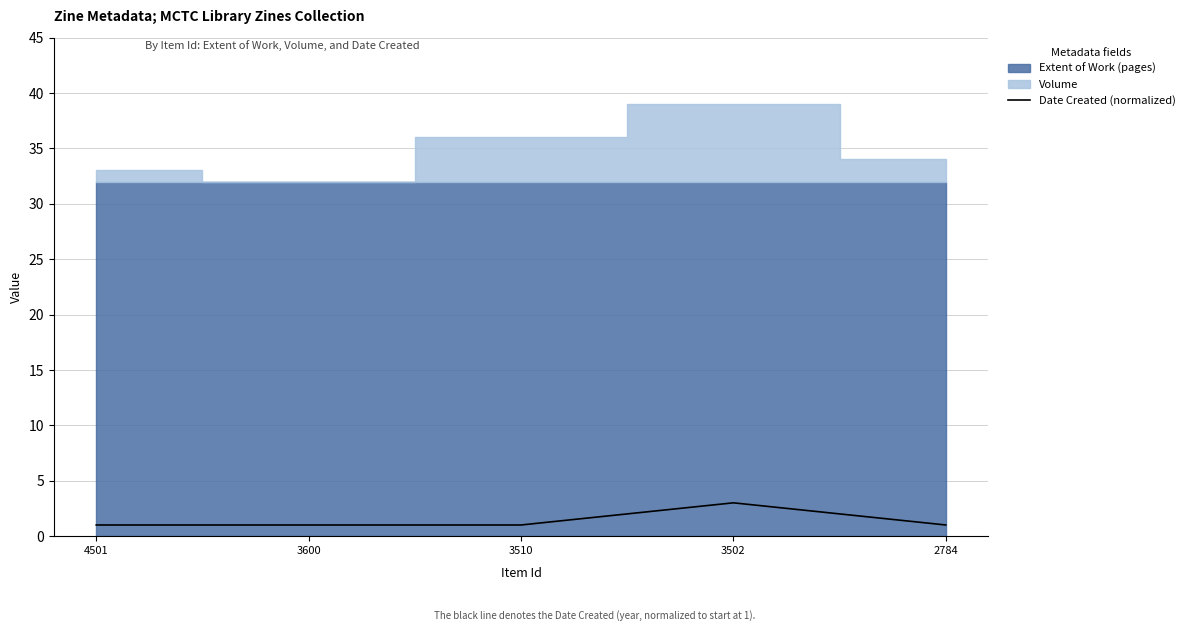

What is the average value?

1